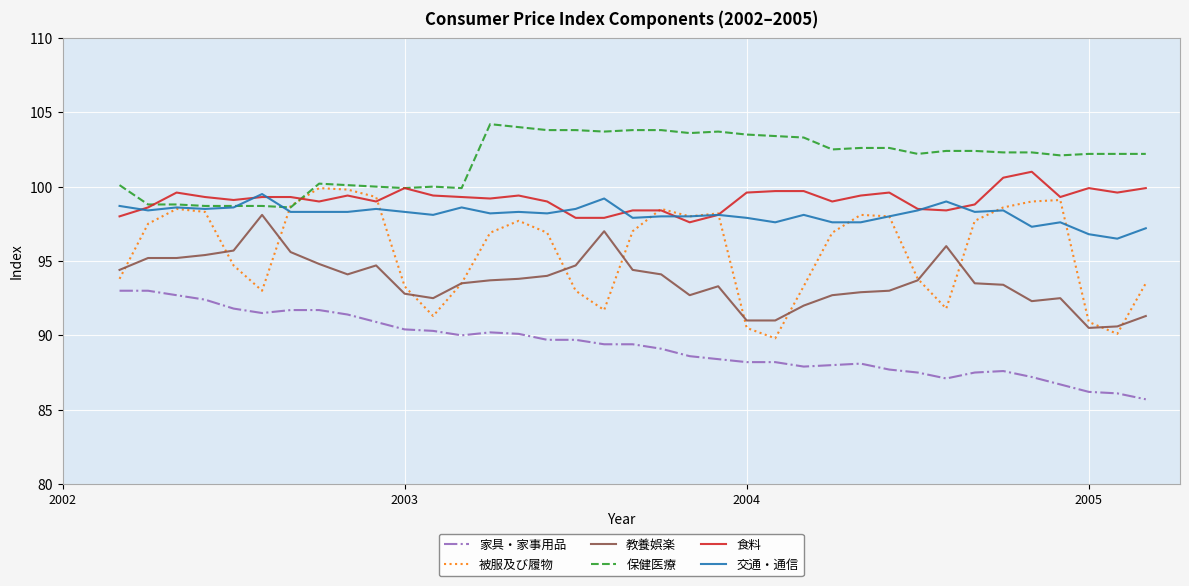

How many lines are shown in the chart?

6